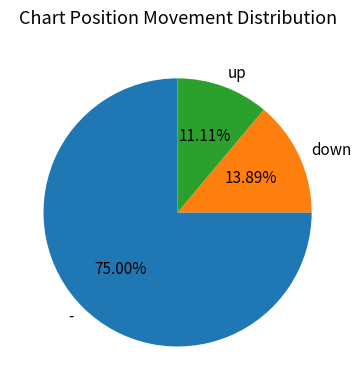

To the nearest percent, what portion does up represent?

11%